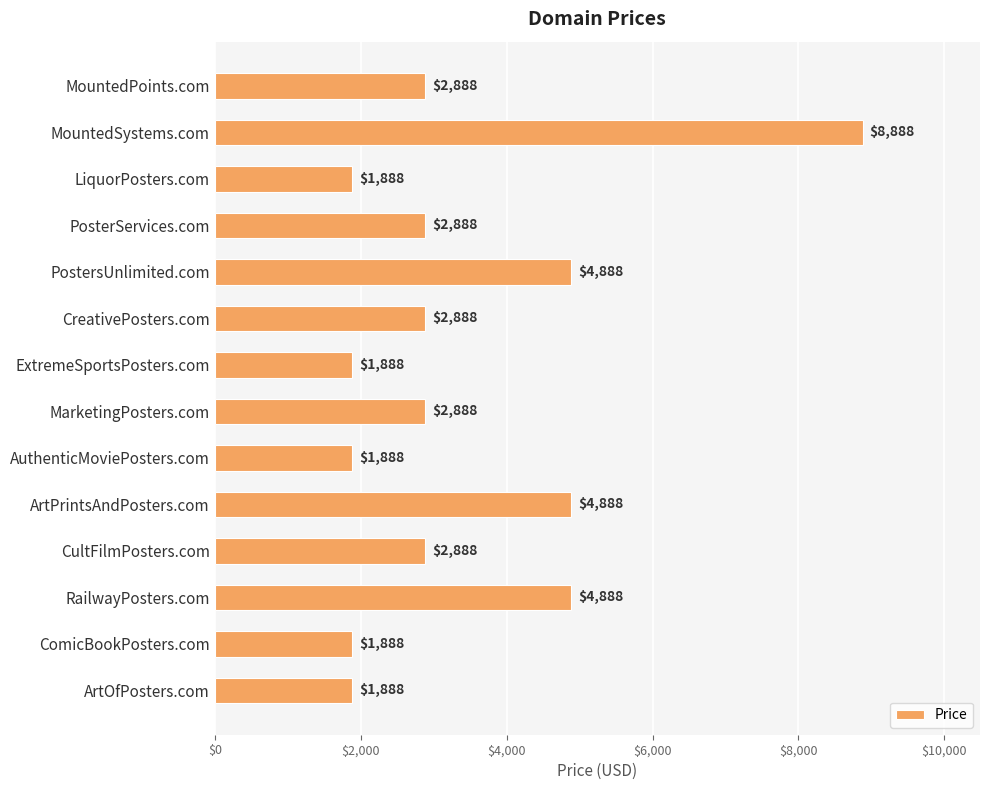

What is the greatest value displayed?

8888